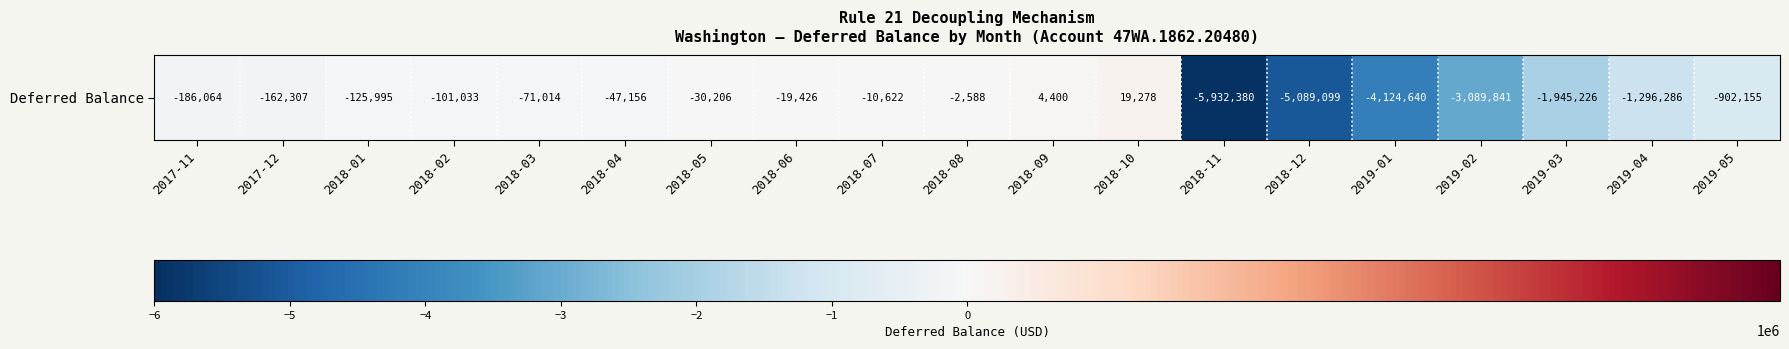

How many data points are less than -125995?

10